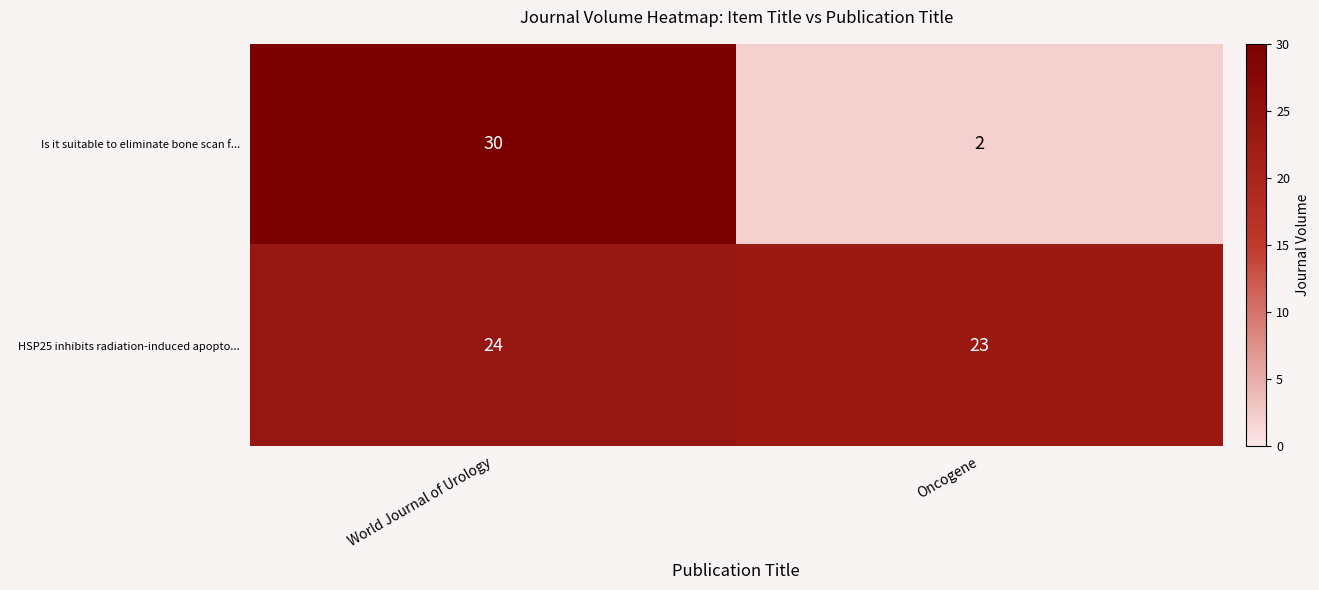

Reading right to left, list all the values displayed in this chart.

Is it suitable to eliminate bone scan f...: Oncogene=2	World Journal of Urology=30
HSP25 inhibits radiation-induced apopto...: Oncogene=23	World Journal of Urology=24